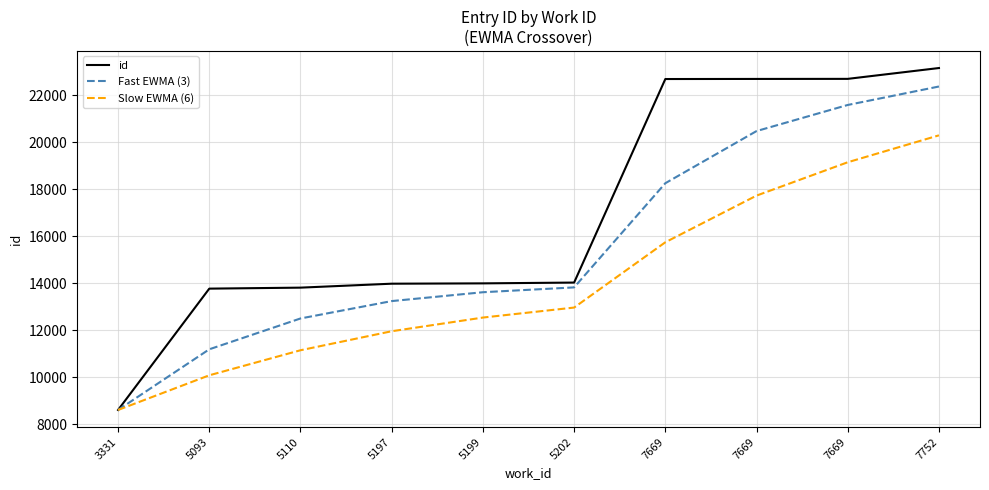

Reading left to right, what are all the values shown in this chart?

id: 8601.0	13764.0	13806.0	13974.0	13988.0	14022.0	22683.0	22687.0	22690.0	23151.0
Fast EWMA (3): 8601.0	11182.5	12494.2	13234.1	13611.1	13816.5	18249.8	20468.4	21579.2	22365.1
Slow EWMA (6): 8601.0	10076.1	11141.8	11951.0	12533.0	12958.4	15736.9	17722.6	19141.9	20287.3